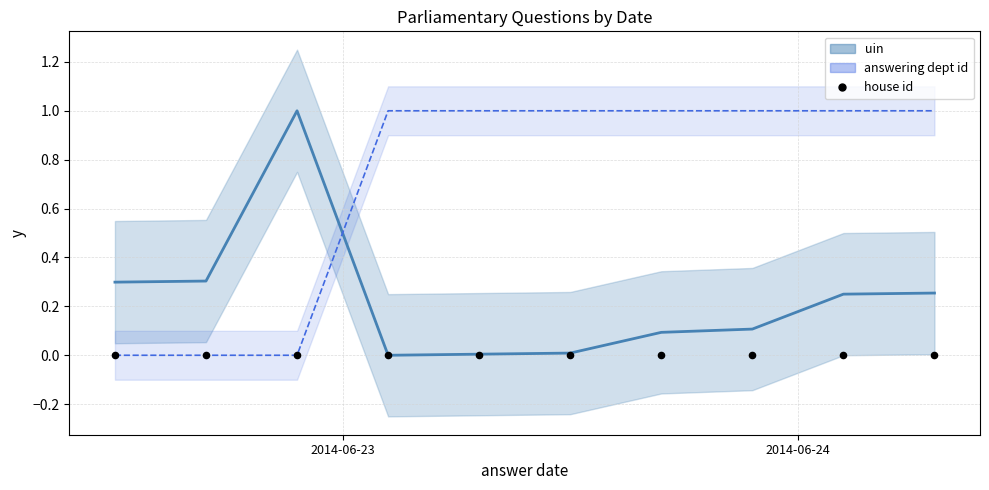

At how many categories does at least one series exceed 0?

10